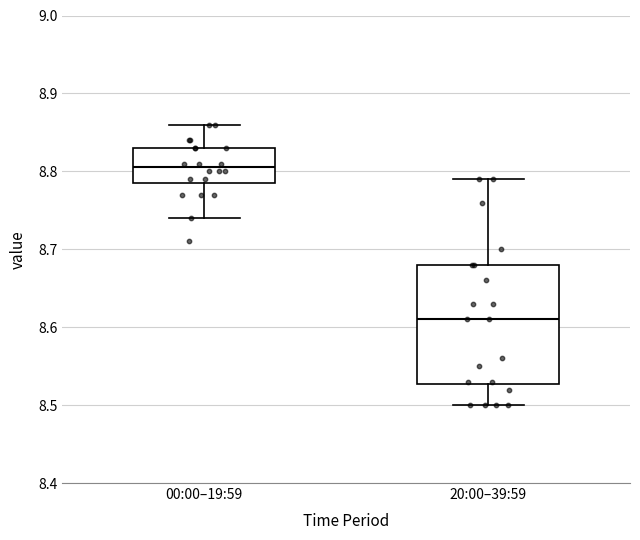

Reading left to right, read every box against the y-axis: the position of its median line, the range the box covers, and the ends of its whiskers. The values are not printed on the chart, so give them approximately, as read against the axis.

00:00–19:59: median 8.81, box 8.79 to 8.83, whiskers 8.74 to 8.86
20:00–39:59: median 8.61, box 8.53 to 8.68, whiskers 8.50 to 8.79